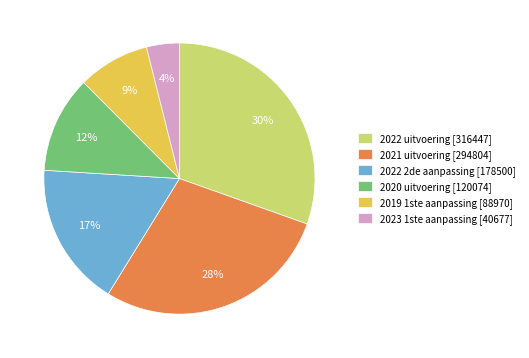

Combined, do 2022 2de aanpassing [178500] and 2020 uitvoering [120074] account for over 50%?

No